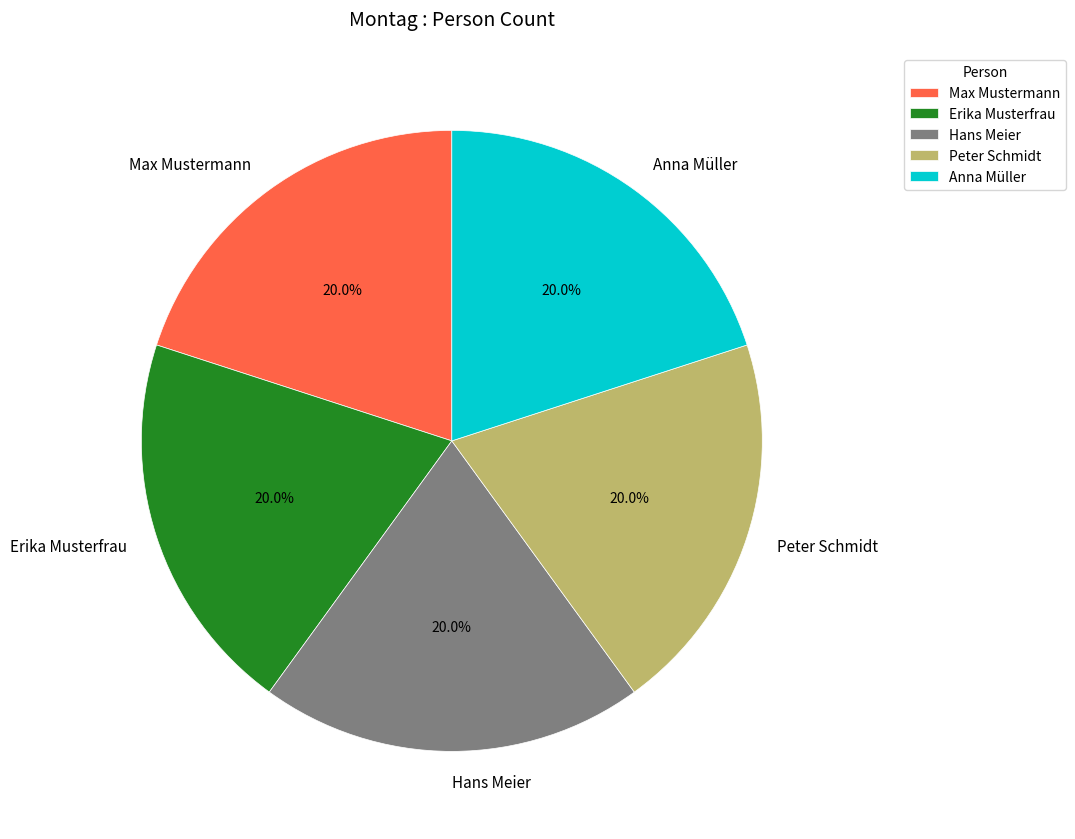

Is there a majority slice in this chart?

No